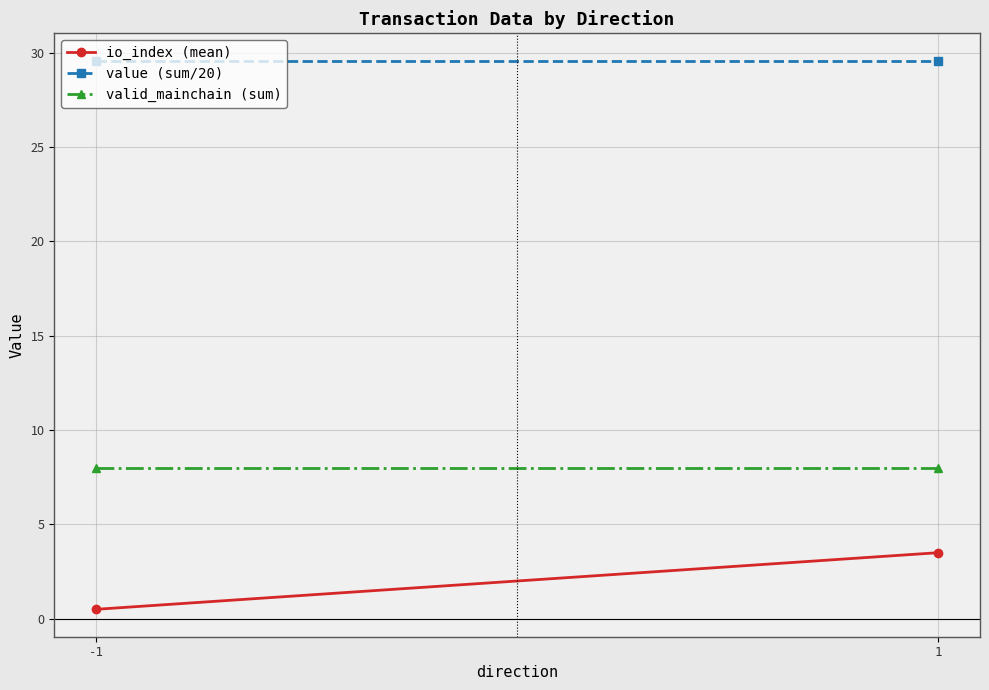

Where does the io_index (mean) series first go above 3?

1